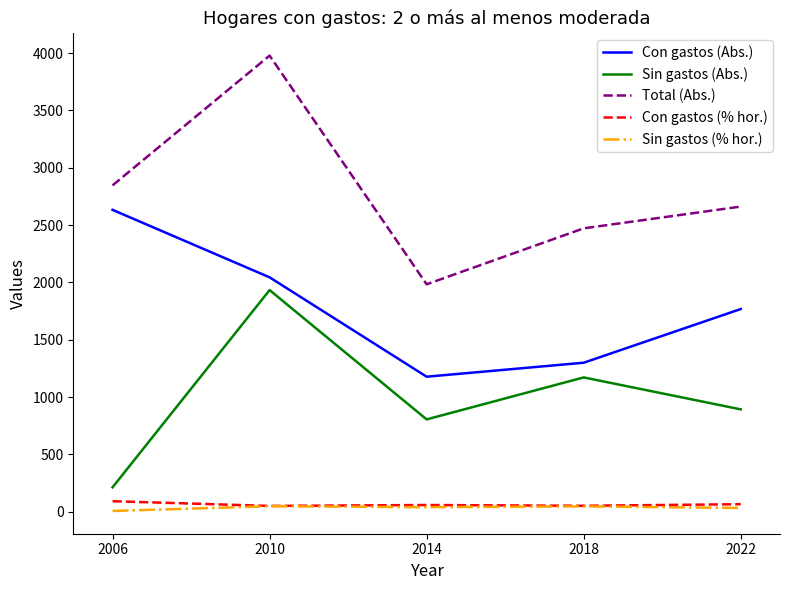

Which series changed the most between 2006 and 2010?

Sin gastos (Abs.)